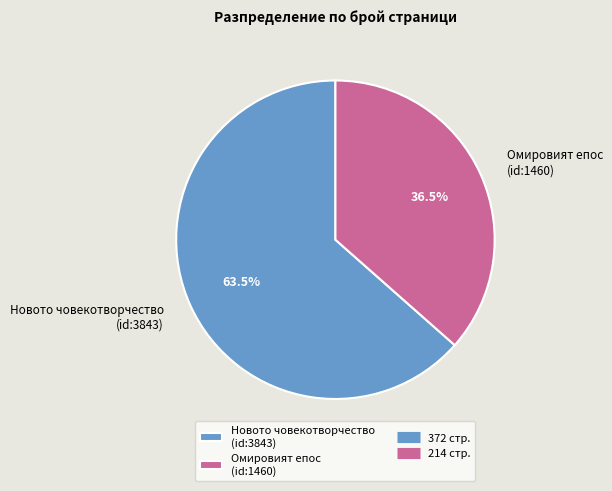

Which slice is the largest?

Новото човекотворчество (id:3843)